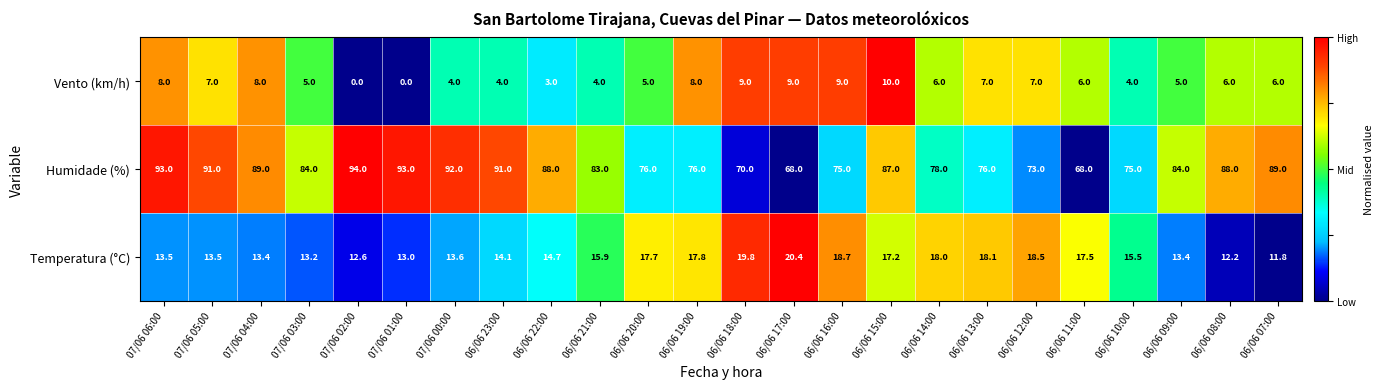

What is the difference between the maximum and minimum values in the Vento (km/h) series?

10.0